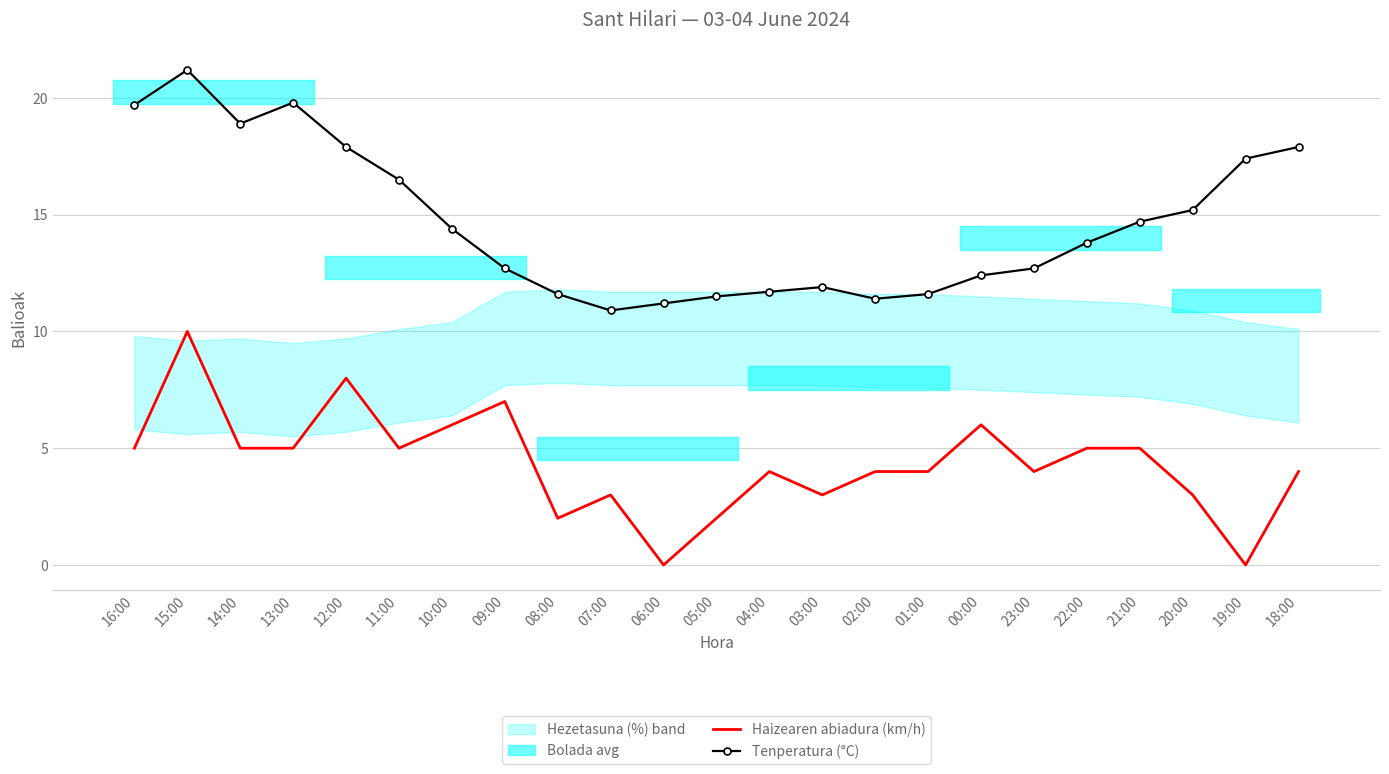

At which label is Haizearen abiadura (km/h) closest to 5?

16:00